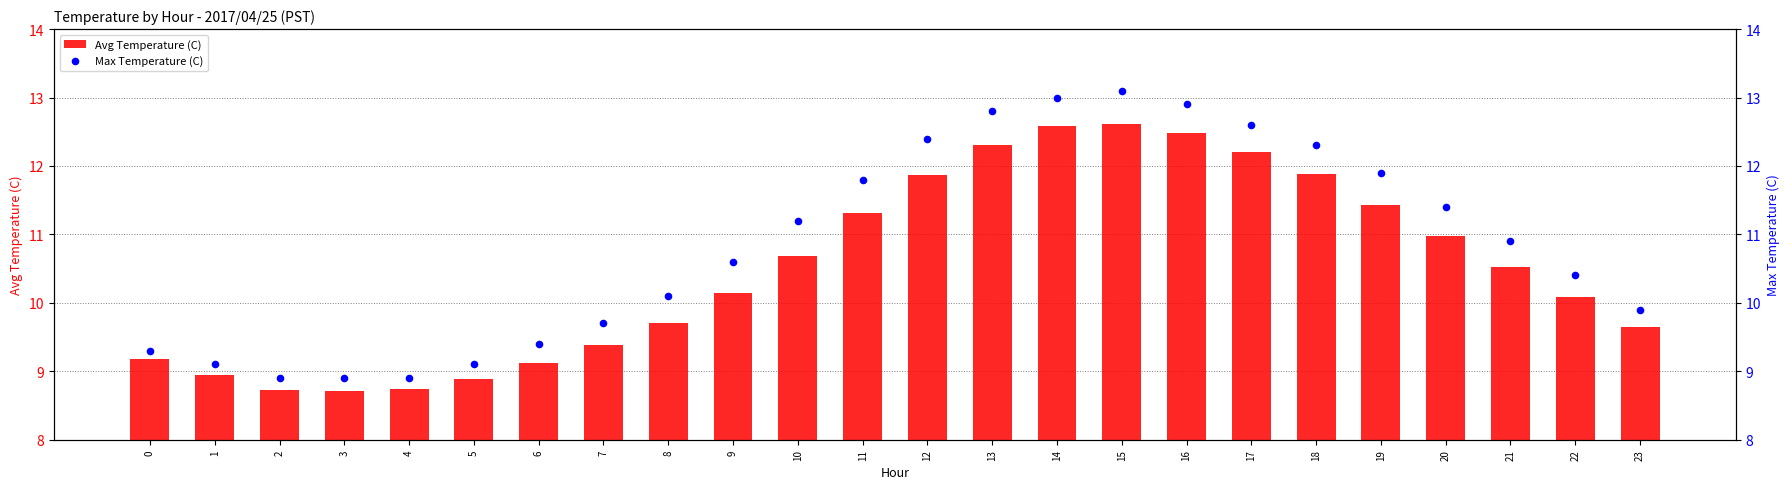

Which series has the largest Y range (max minus min)?

Max Temperature (C)